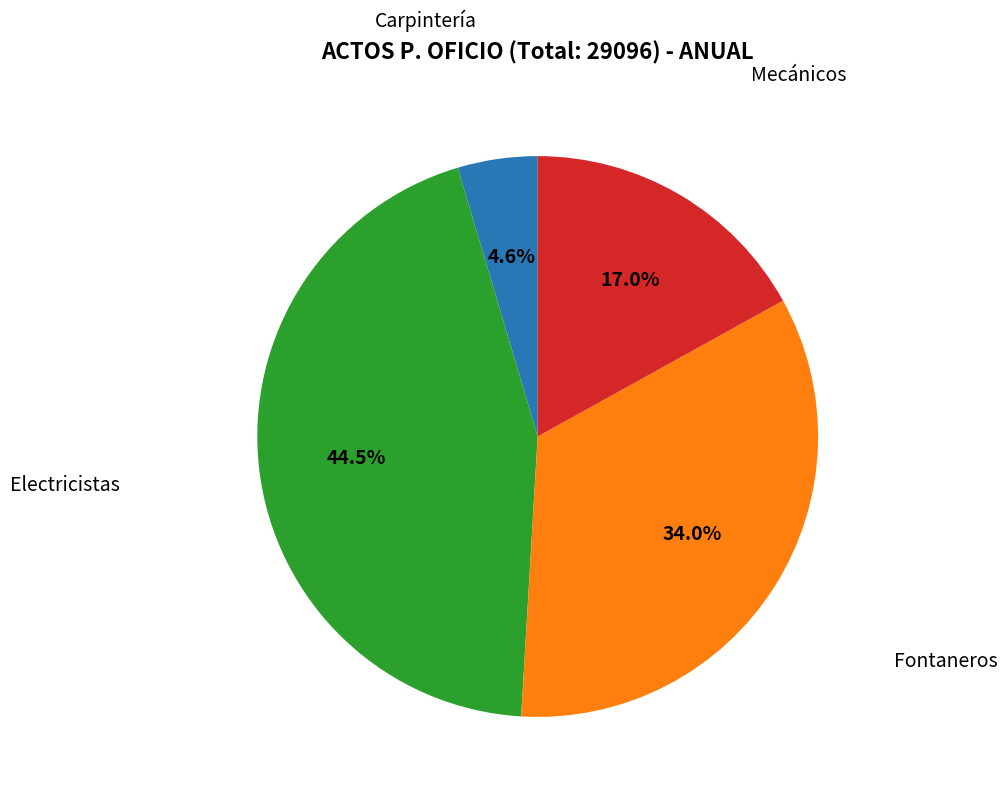

To the nearest percent, what is the difference between the Fontaneros and Electricistas slice percentages?

10%